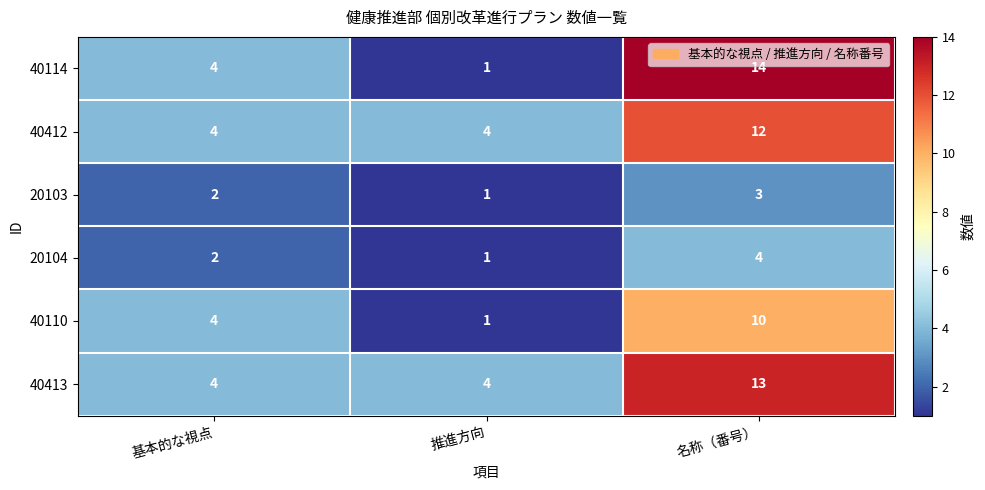

What is the total value across all series at 名称（番号）?

56